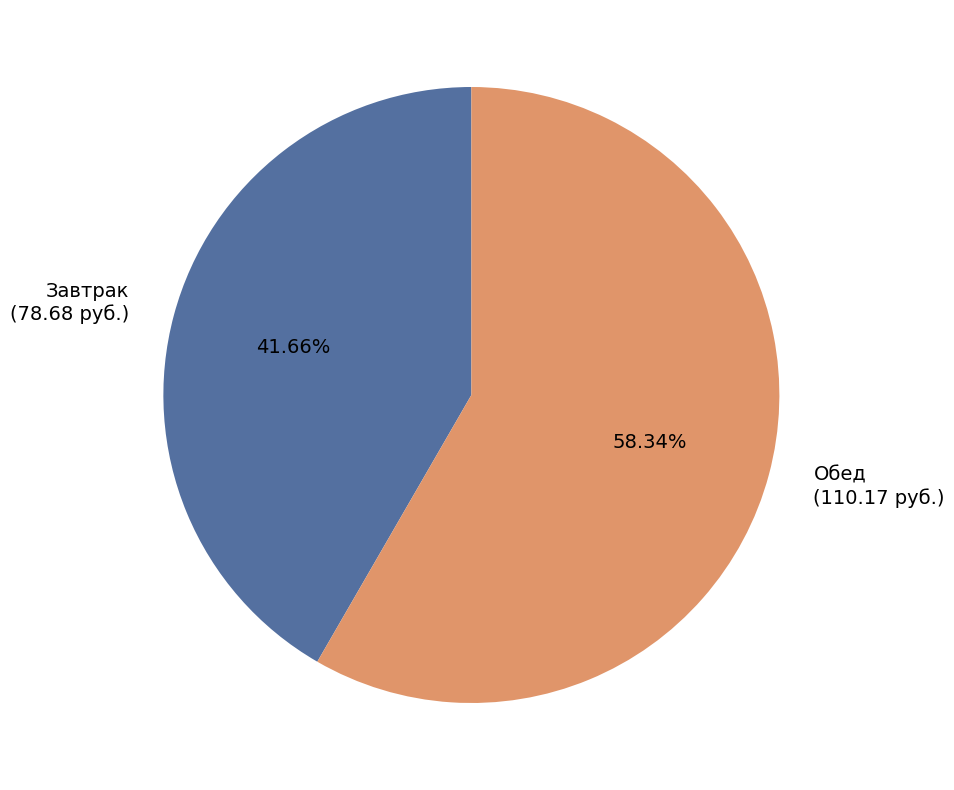

Which slice represents more than half of the pie?

Обед